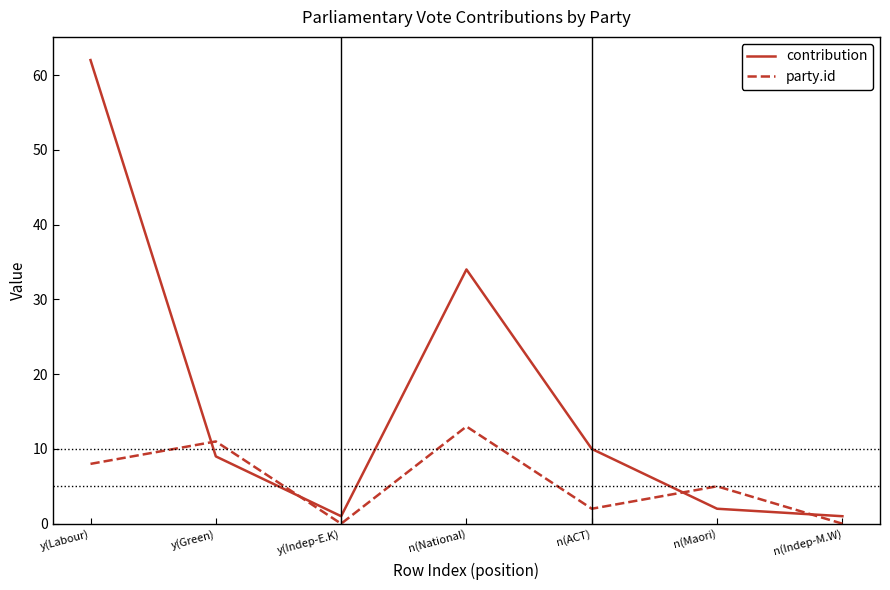

Which series changed the most between y(Labour) and n(Indep-M.W)?

contribution